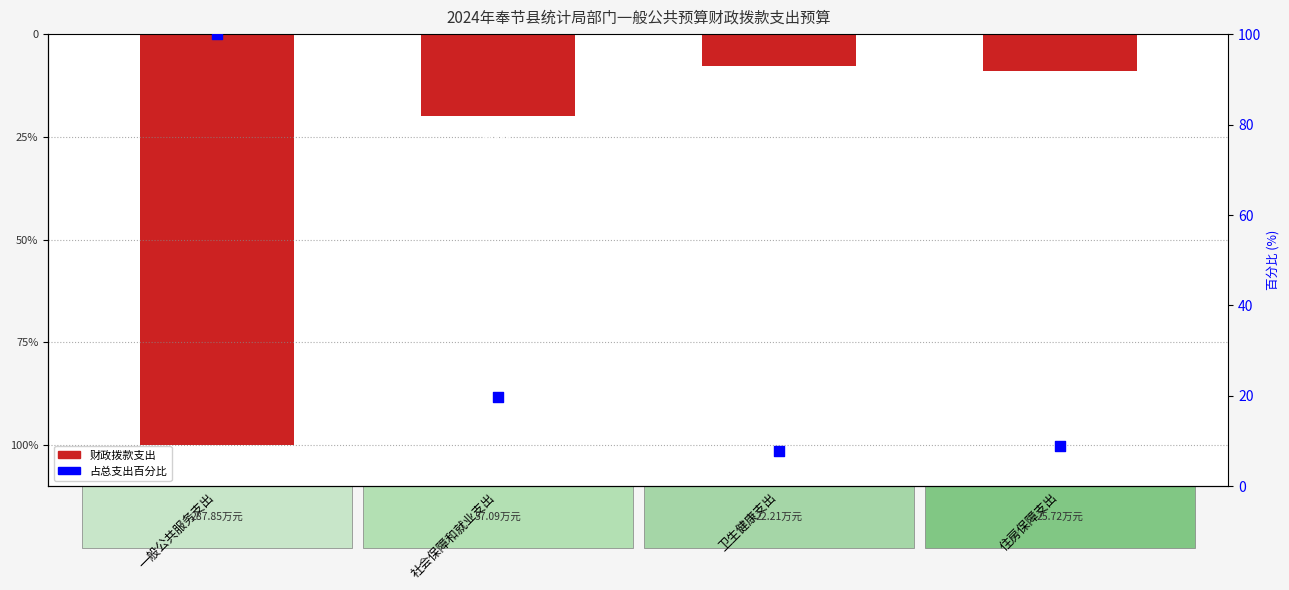

Which series reaches the maximum Y coordinate?

占总支出百分比